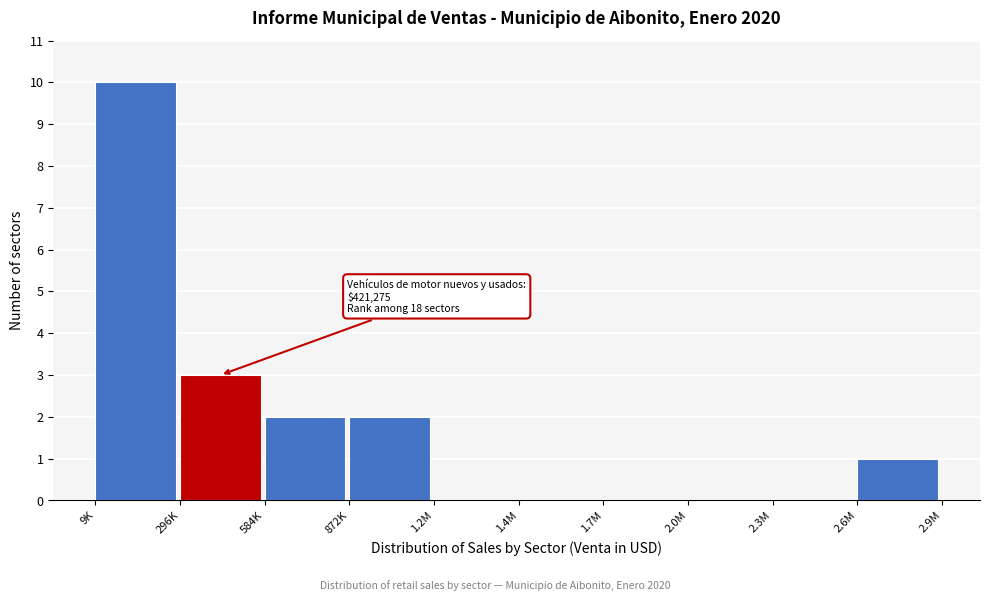

Reading right to left, what are all the values shown in this chart?

2.6M=1	2.3M=0	2.0M=0	1.7M=0	1.4M=0	1.2M=0	872K=2	584K=2	296K=3	9K=10